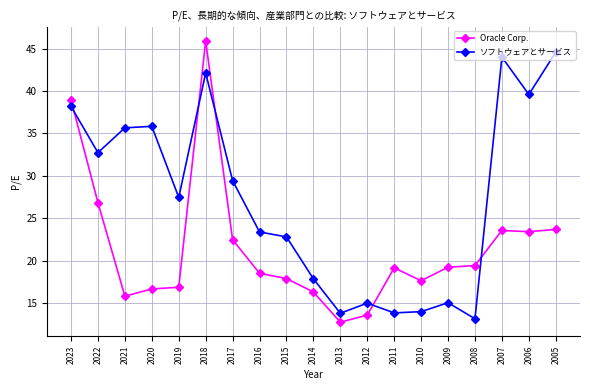

How many interior local valleys does the ソフトウェアとサービス series have?

6